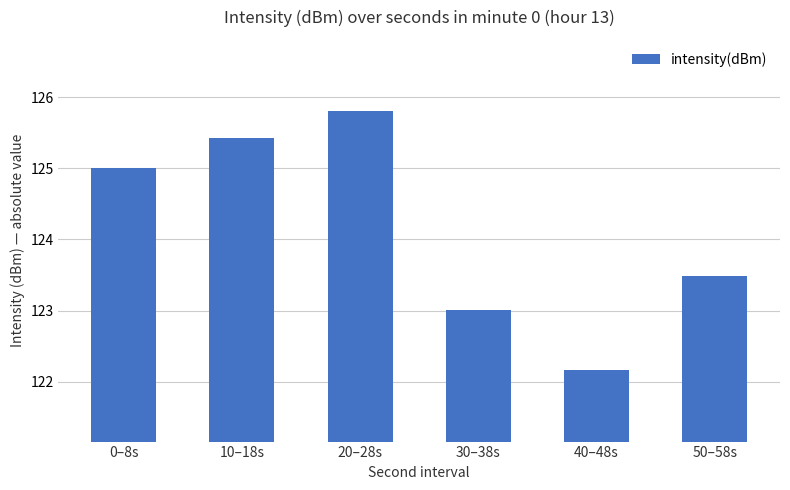

What is the label of the 3rd bar from the right?

30–38s